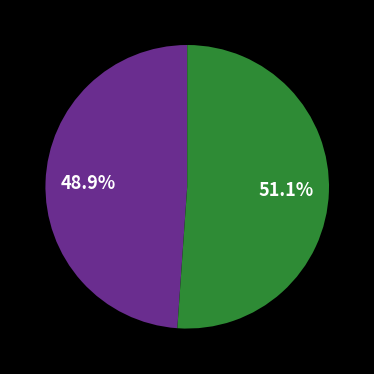

Is there a majority slice in this chart?

Yes